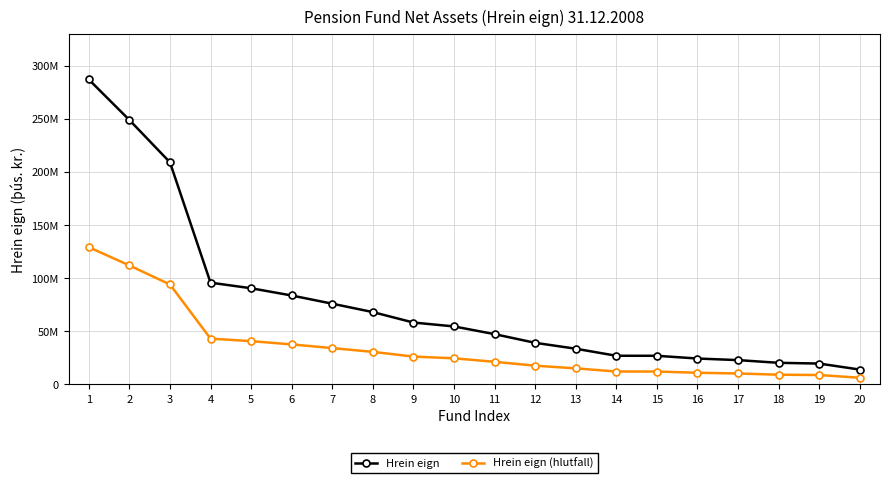

Is it true that Hrein eign (hlutfall) equals 59887859.5 at 2?

False